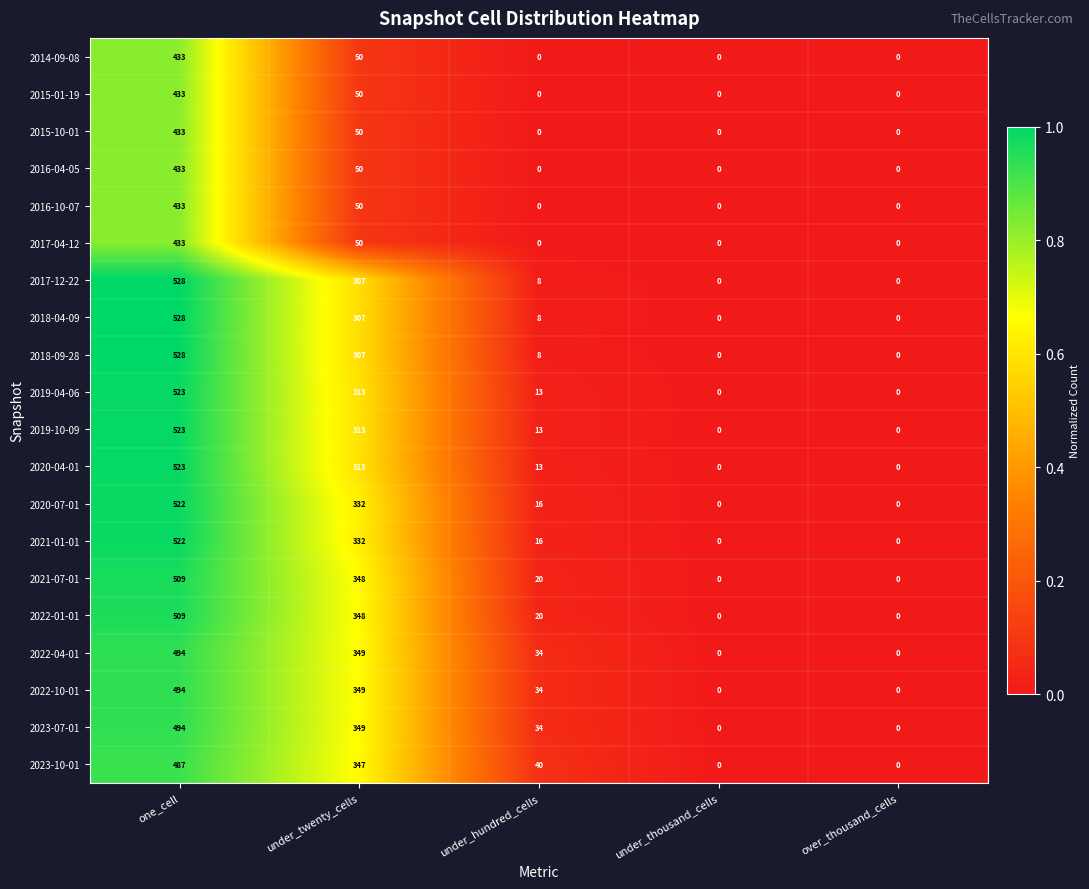

The value of 2022-01-01 at under_twenty_cells is 110. True or false?

False